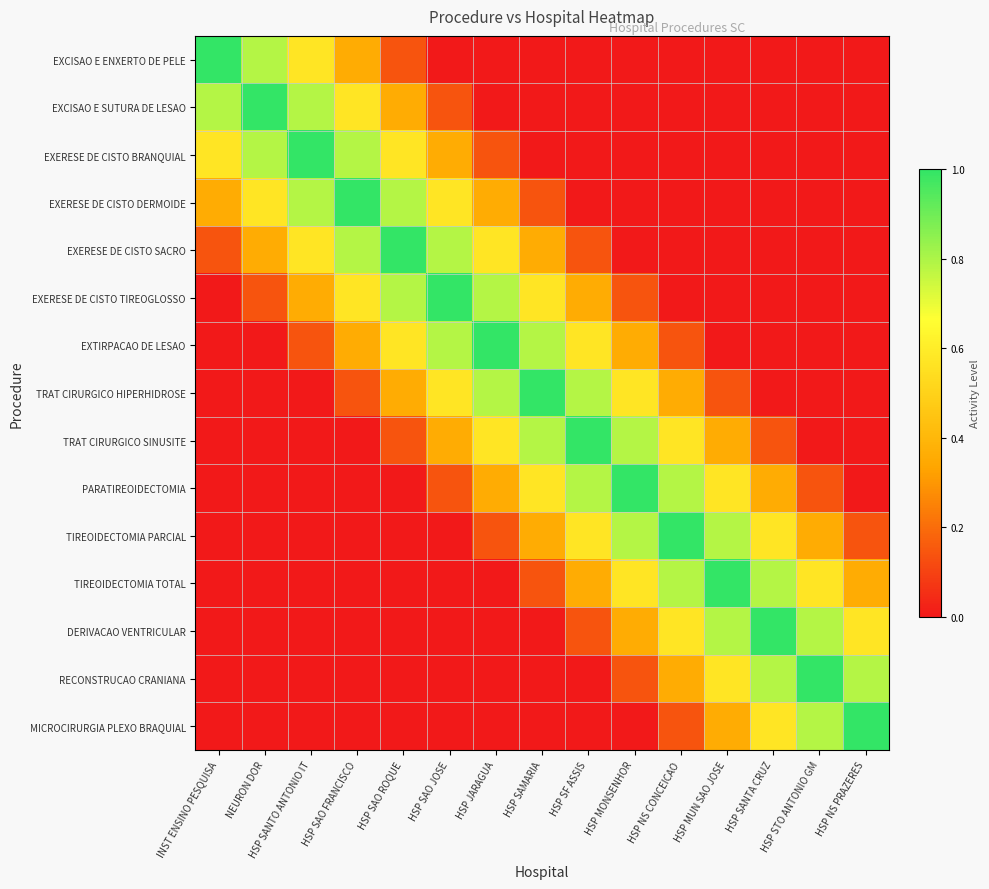

Rank the series at HSP SAO JOSE from highest to lowest value.

EXERESE DE CISTO TIREOGLOSSO, EXERESE DE CISTO SACRO, EXTIRPACAO DE LESAO, EXERESE DE CISTO DERMOIDE, TRAT CIRURGICO HIPERHIDROSE, EXERESE DE CISTO BRANQUIAL, TRAT CIRURGICO SINUSITE, EXCISAO E SUTURA DE LESAO, PARATIREOIDECTOMIA, EXCISAO E ENXERTO DE PELE, TIREOIDECTOMIA PARCIAL, TIREOIDECTOMIA TOTAL, DERIVACAO VENTRICULAR, RECONSTRUCAO CRANIANA, MICROCIRURGIA PLEXO BRAQUIAL